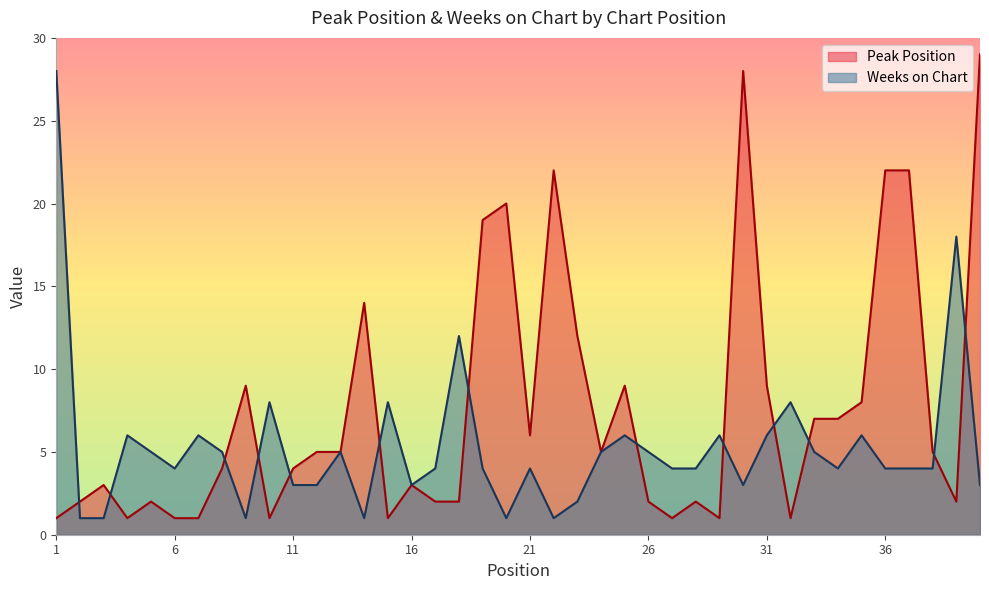

Between which two adjacent categories do Peak Position and Weeks on Chart first intersect?

1 and 2